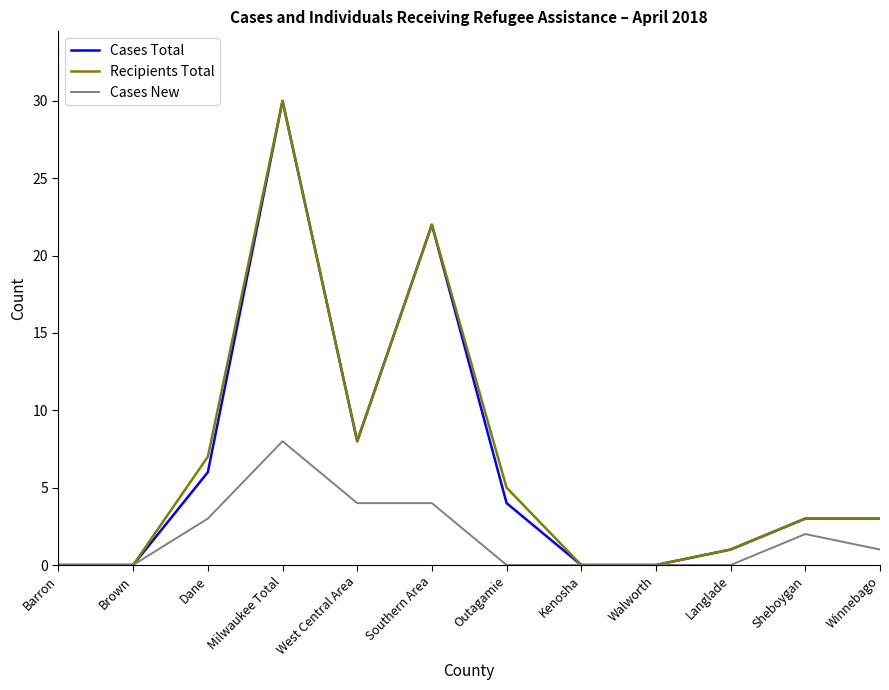

Is this an area chart (filled region under the line)?

No